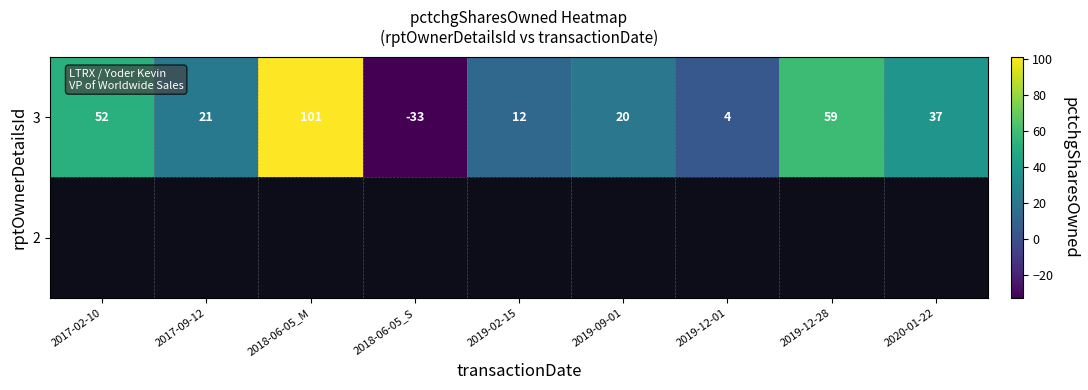

What is the difference between the second highest and second lowest values in the 3 series?

55